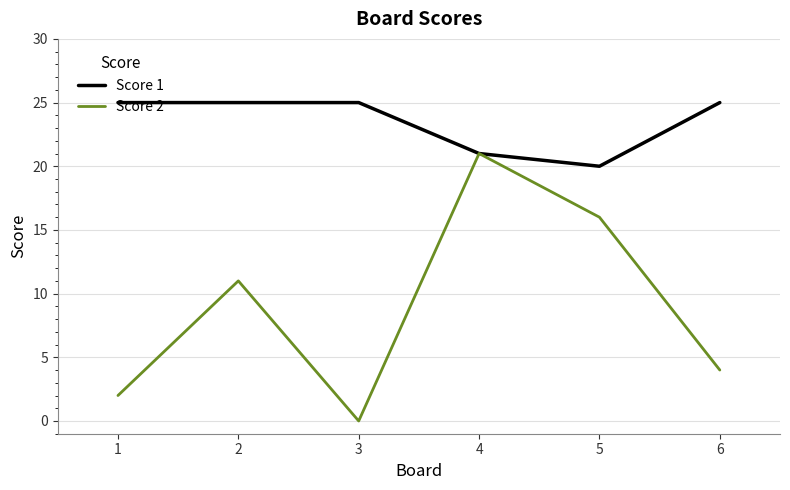

Rank the series at 3 from lowest to highest value.

Score 2, Score 1